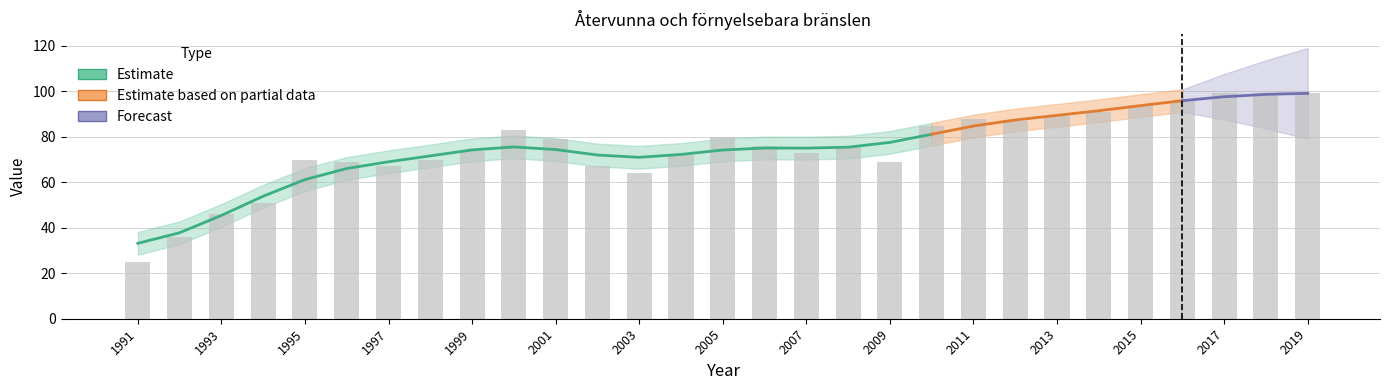

Rank the categories by value from highest to lowest.

2017, 2019, 2018, 2016, 2015, 2014, 2013, 2011, 2012, 2010, 2000, 2005, 2001, 2006, 2008, 1999, 2007, 2004, 1995, 1998, 1996, 2009, 1997, 2002, 2003, 1994, 1993, 1992, 1991